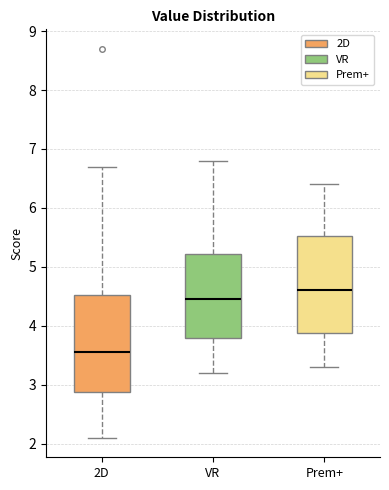

Which box has the lowest median line?

2D